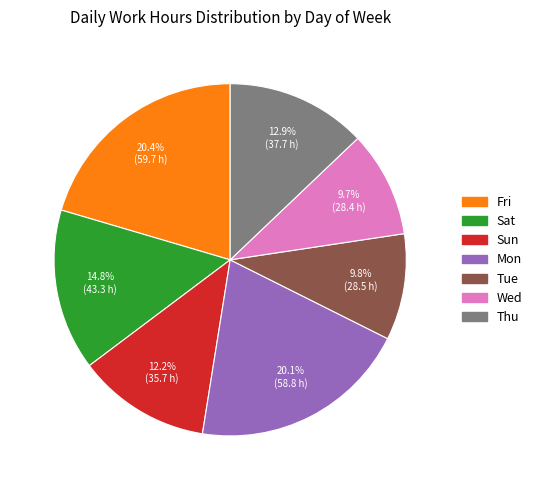

Is the sum of Tue and Fri greater than half?

No